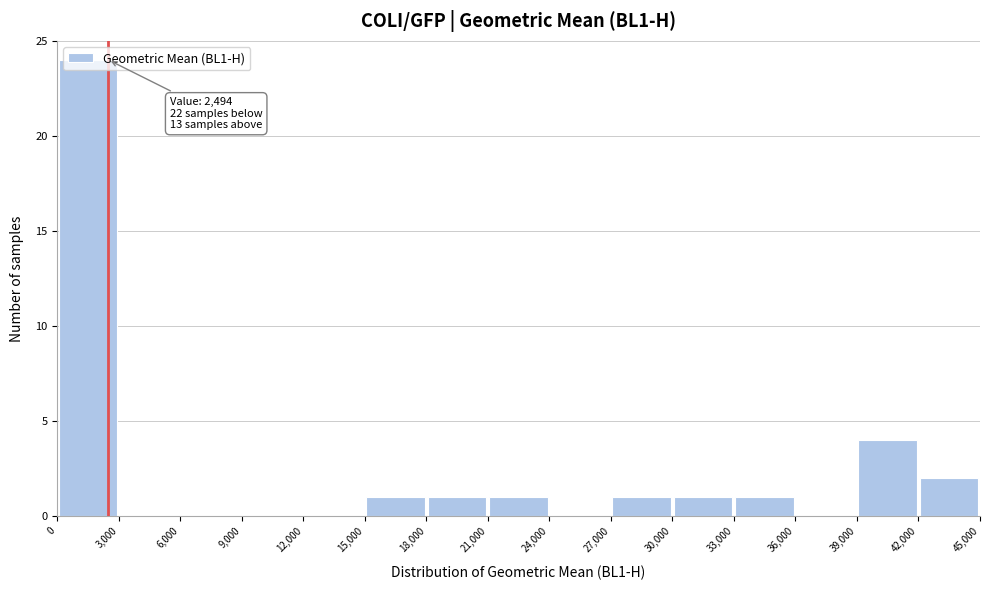

Which range on the x-axis has the tallest bar?

0 to 3,000